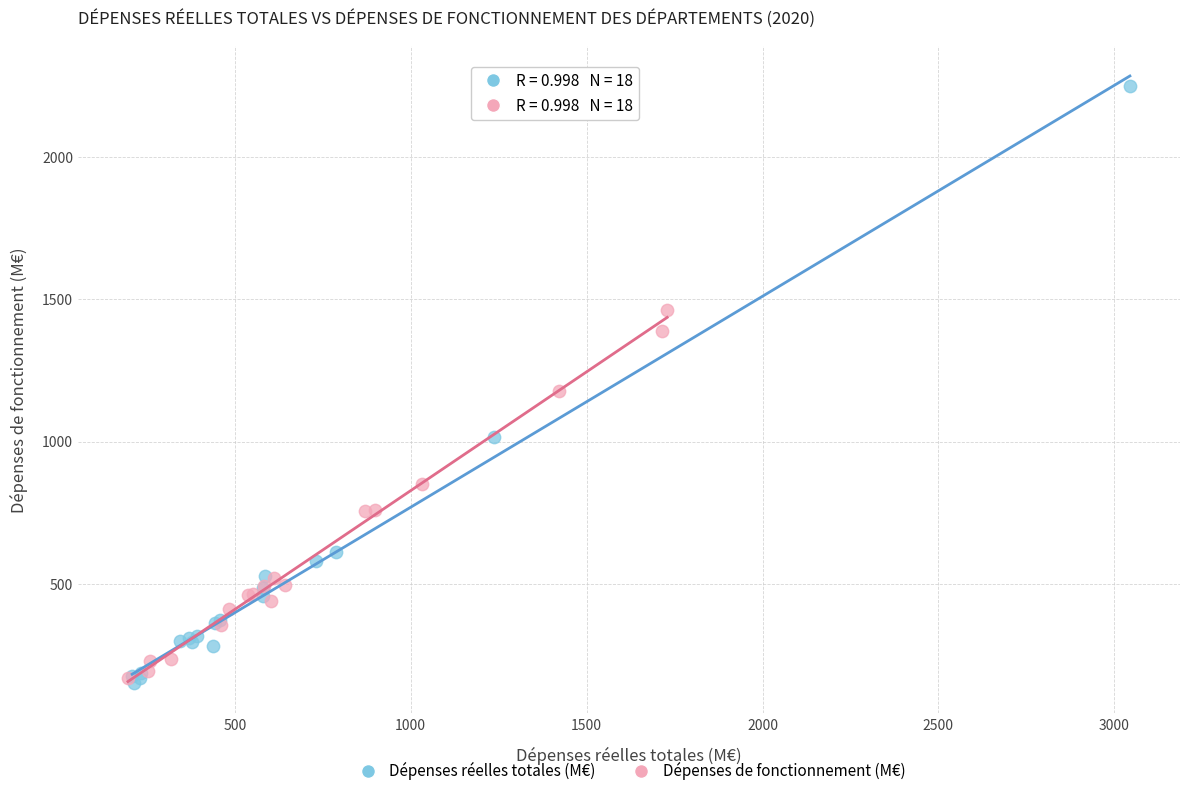

Which series contains the highest Y value?

Dépenses réelles totales (M€)